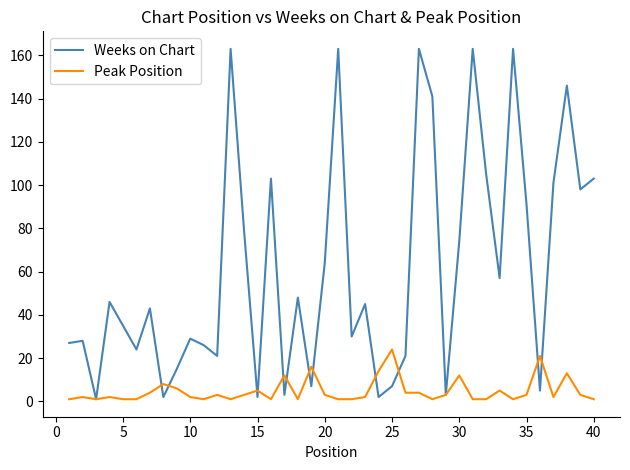

What is the sum of all Weeks on Chart values?

2447